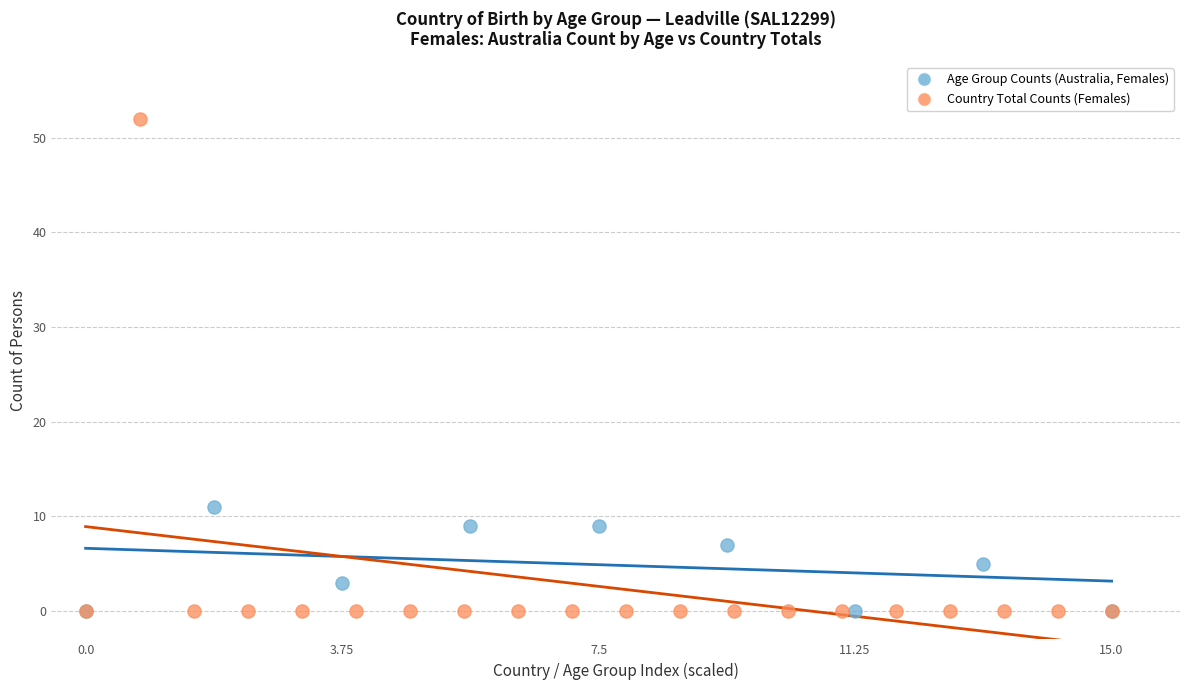

Which series contains the highest Y value?

Country Total Counts (Females)